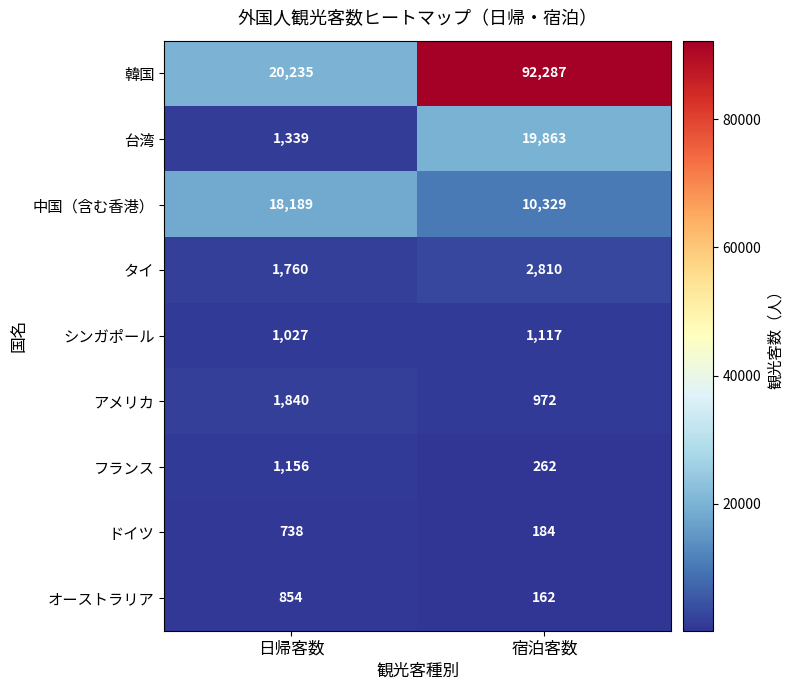

Rank the series at 宿泊客数 from highest to lowest value.

韓国, 台湾, 中国（含む香港）, タイ, シンガポール, アメリカ, フランス, ドイツ, オーストラリア